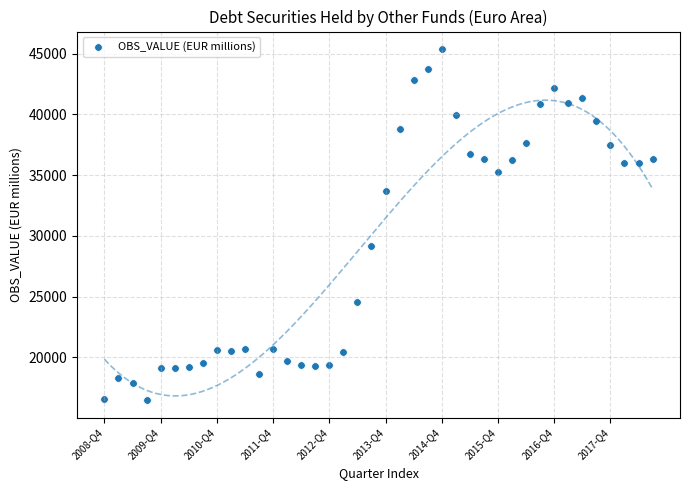

What is the range of Y values (max minus min)?

28903.5